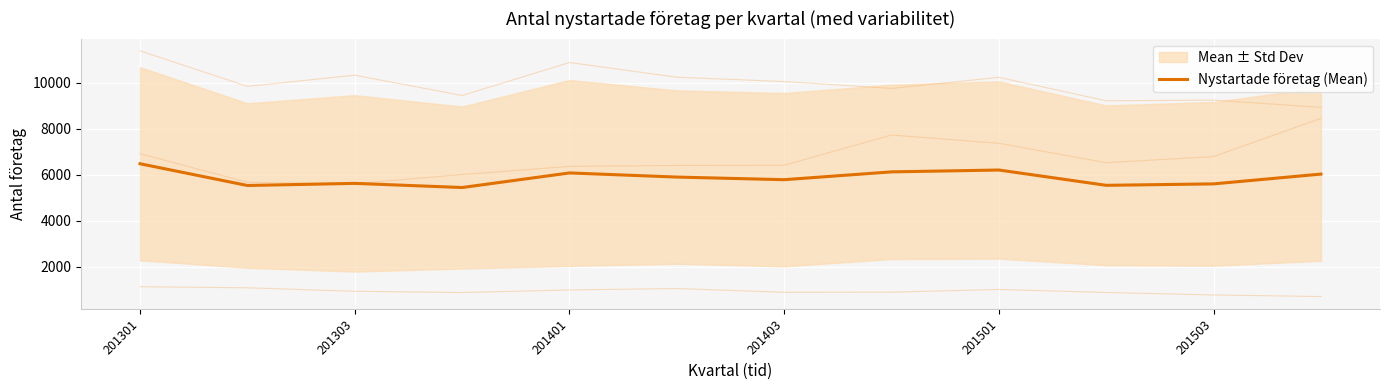

Reading left to right, extract all data points from this chart.

6479.3	5532.3	5625.0	5444.0	6079.0	5899.3	5785.0	6126.0	6206.0	5540.0	5603.0	6029.3